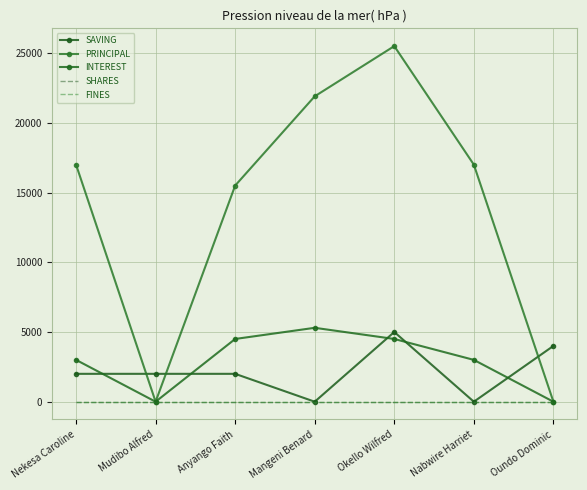

At which category does PRINCIPAL reach its first local valley?

Mudibo Alfred